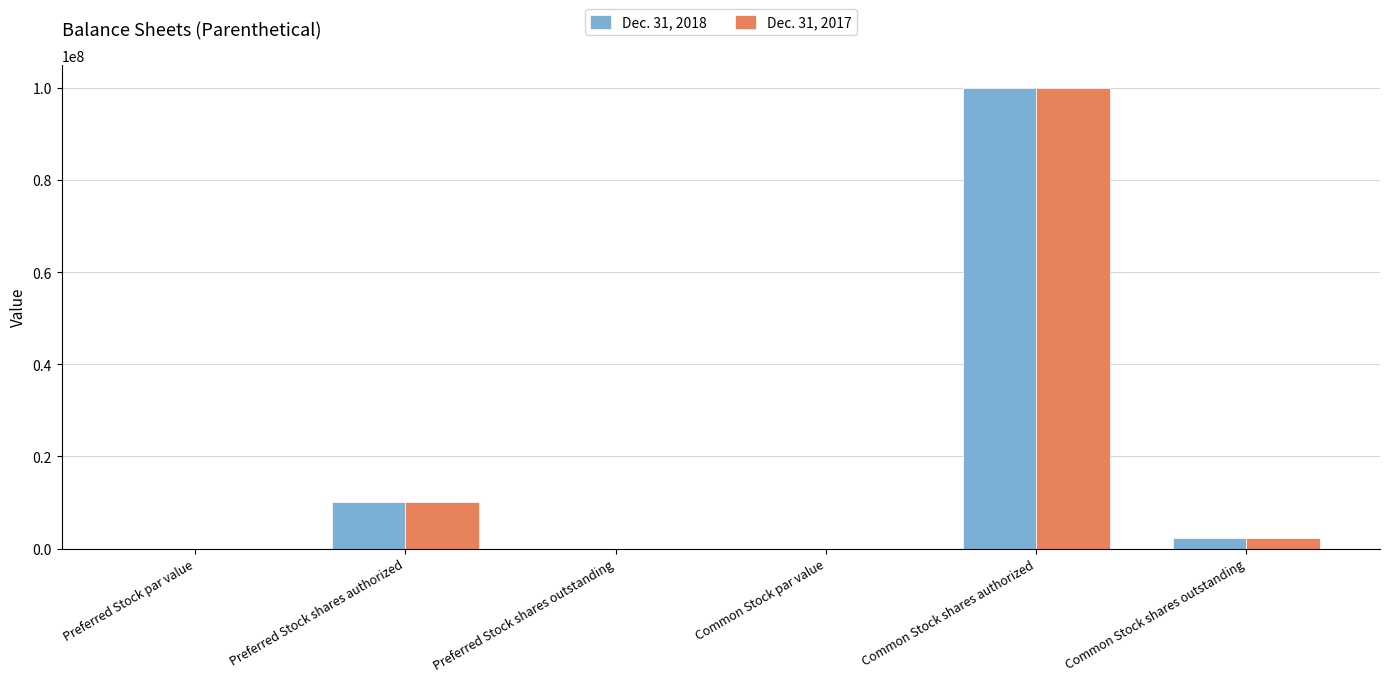

What is the highest value of the Dec. 31, 2017 series?

100000000.0